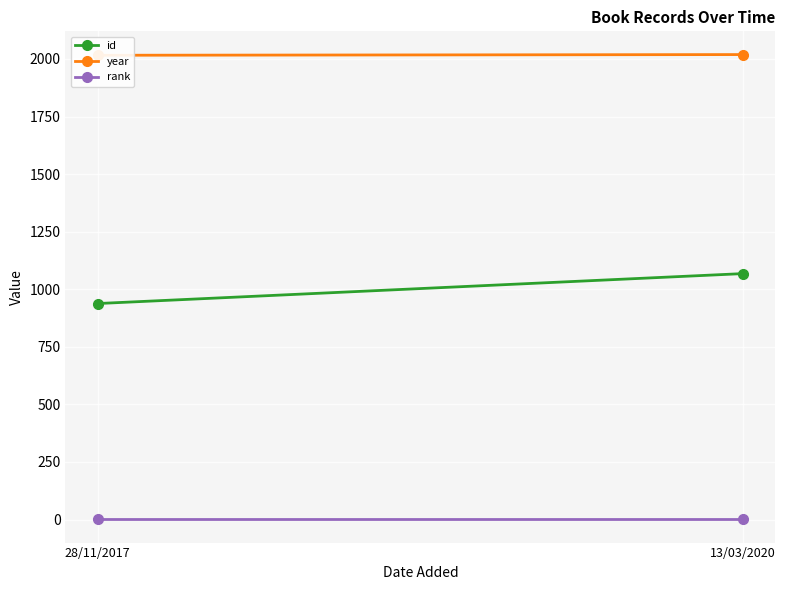

How many lines are shown in the chart?

3